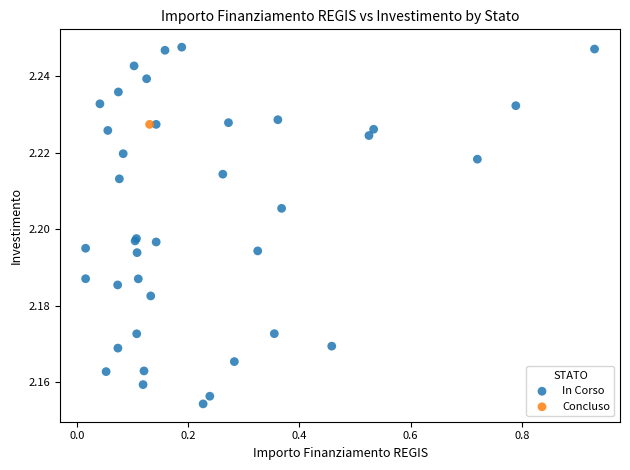

What are all the series names shown in the legend?

In Corso, Concluso